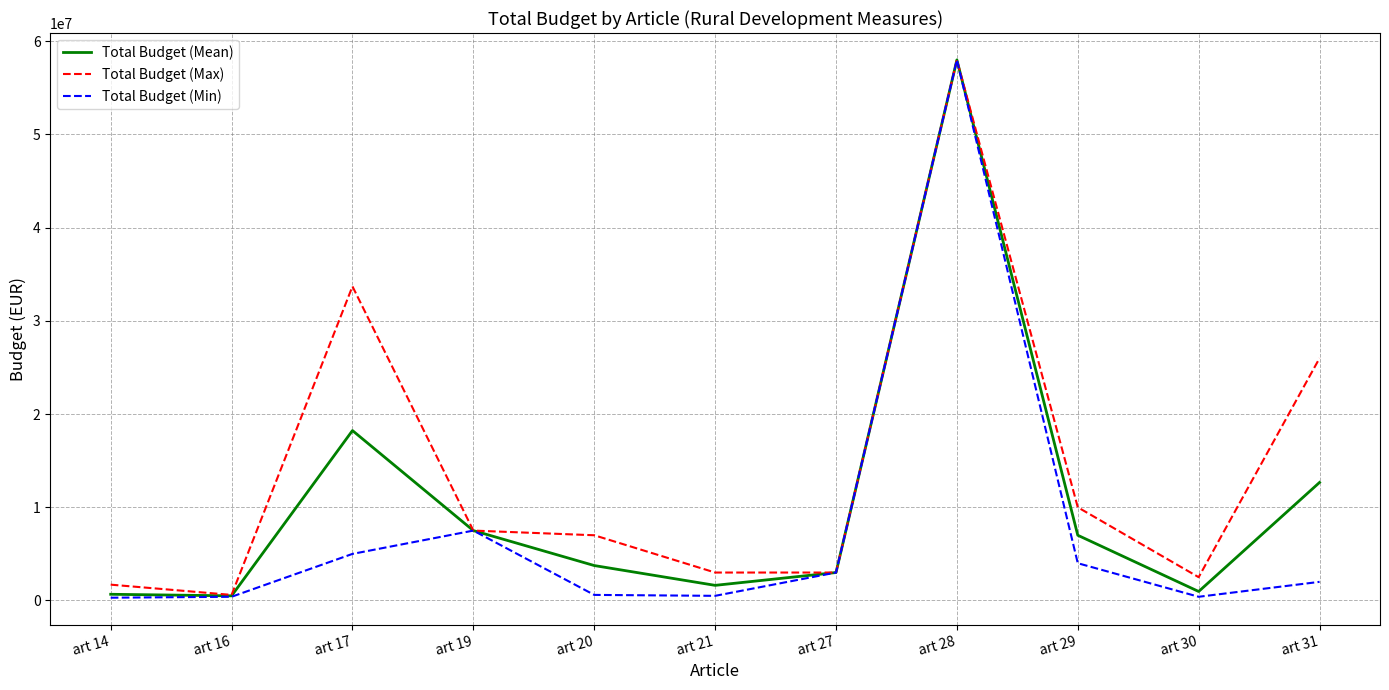

Where does the Total Budget (Mean) series first go above 3750000?

art 17